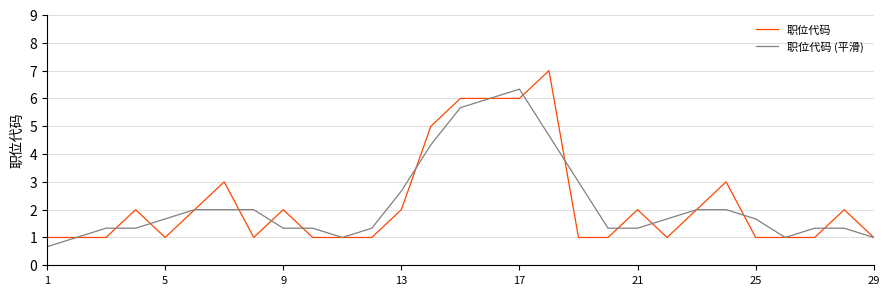

What is the maximum value shown in the chart?

7.0